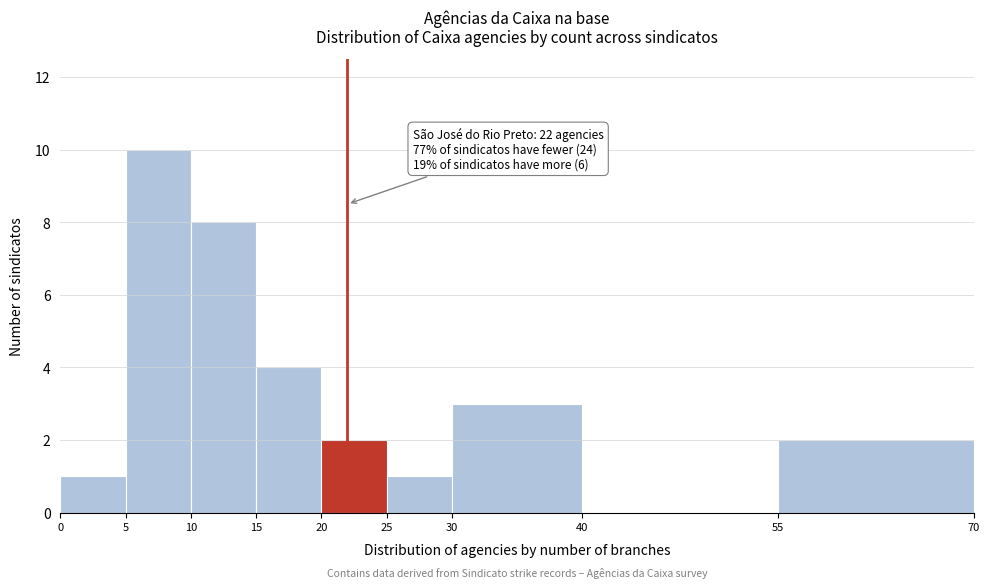

Which range on the x-axis has the tallest bar?

5 to 10